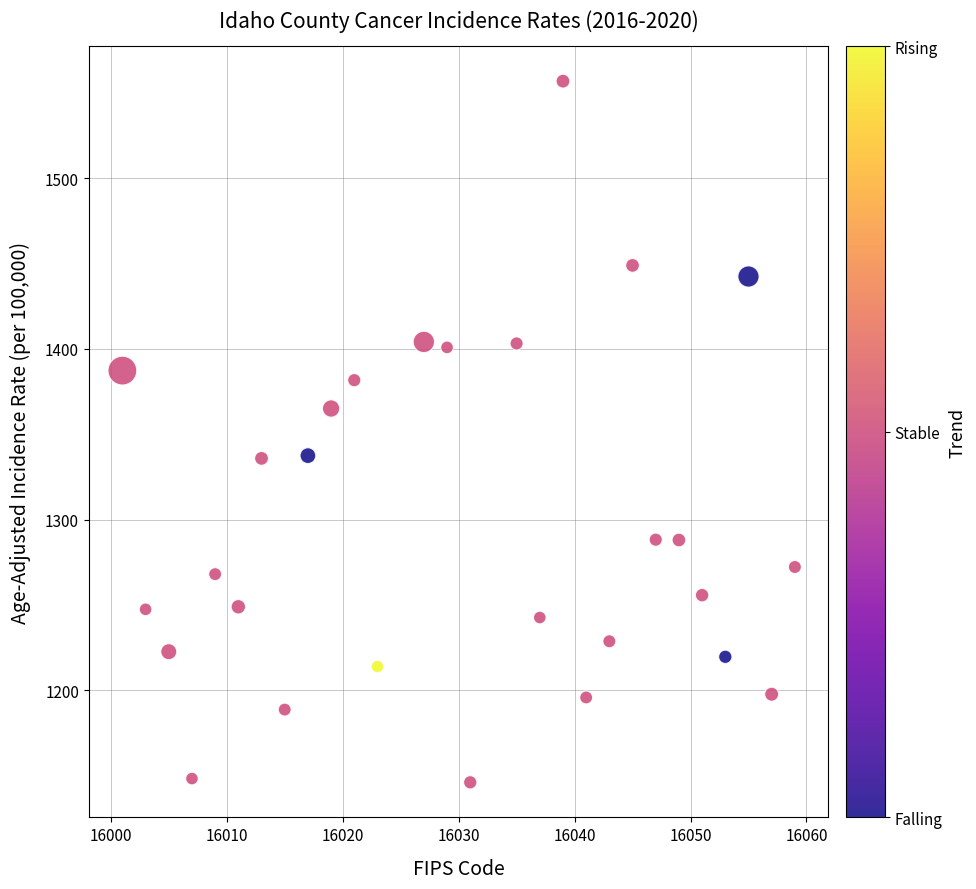

What is the range of Y values (max minus min)?

410.6